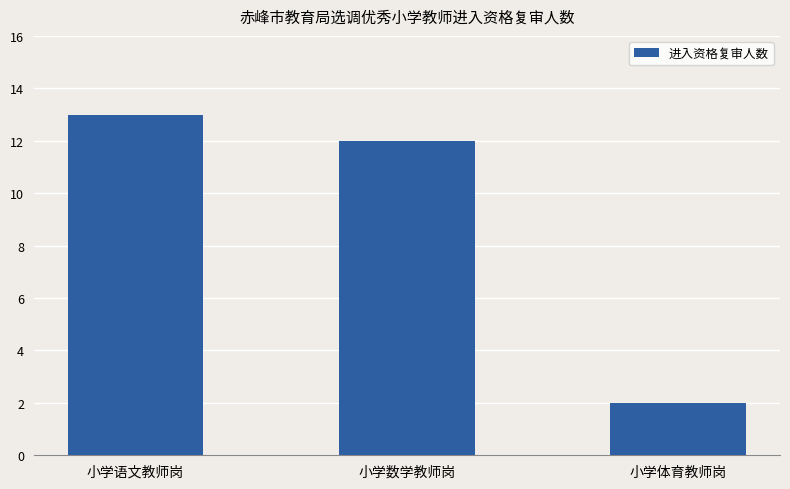

What is the label of the 3rd bar from the left?

小学体育教师岗